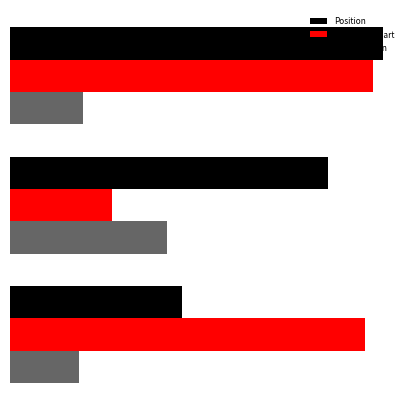

Which series has the widest spread of values?

Weeks on Chart